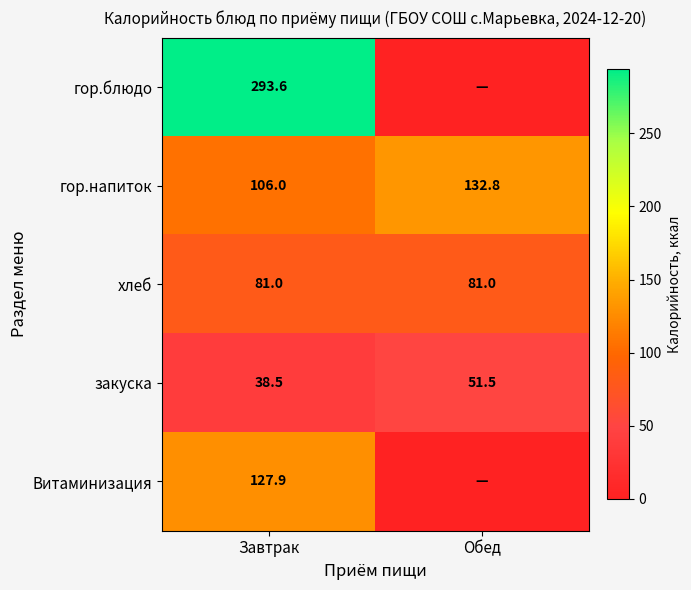

The гор.напиток series shows 228.8 at Обед. True or false?

False